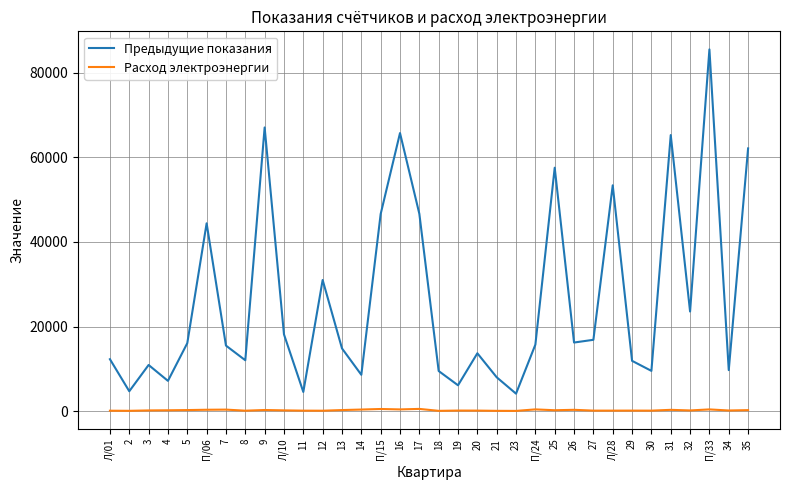

At which category is the sum across all series the highest?

П/33